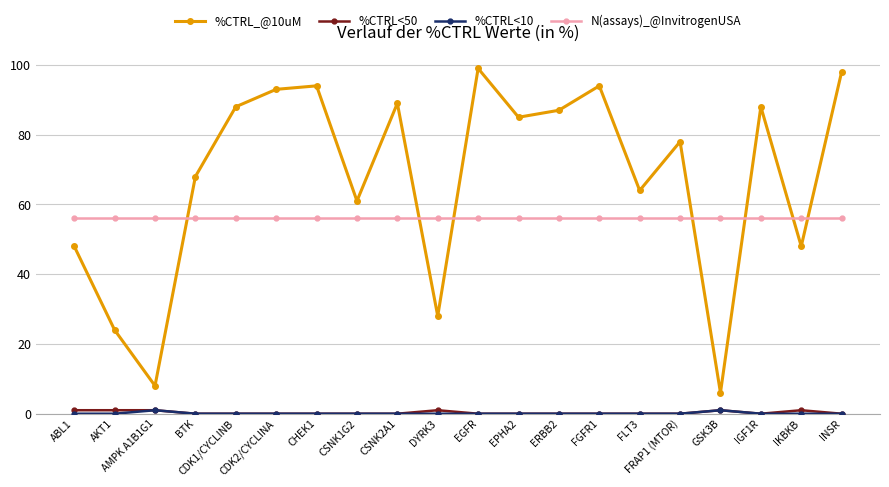

What is the spread (max minus min) of values at ERBB2?

87